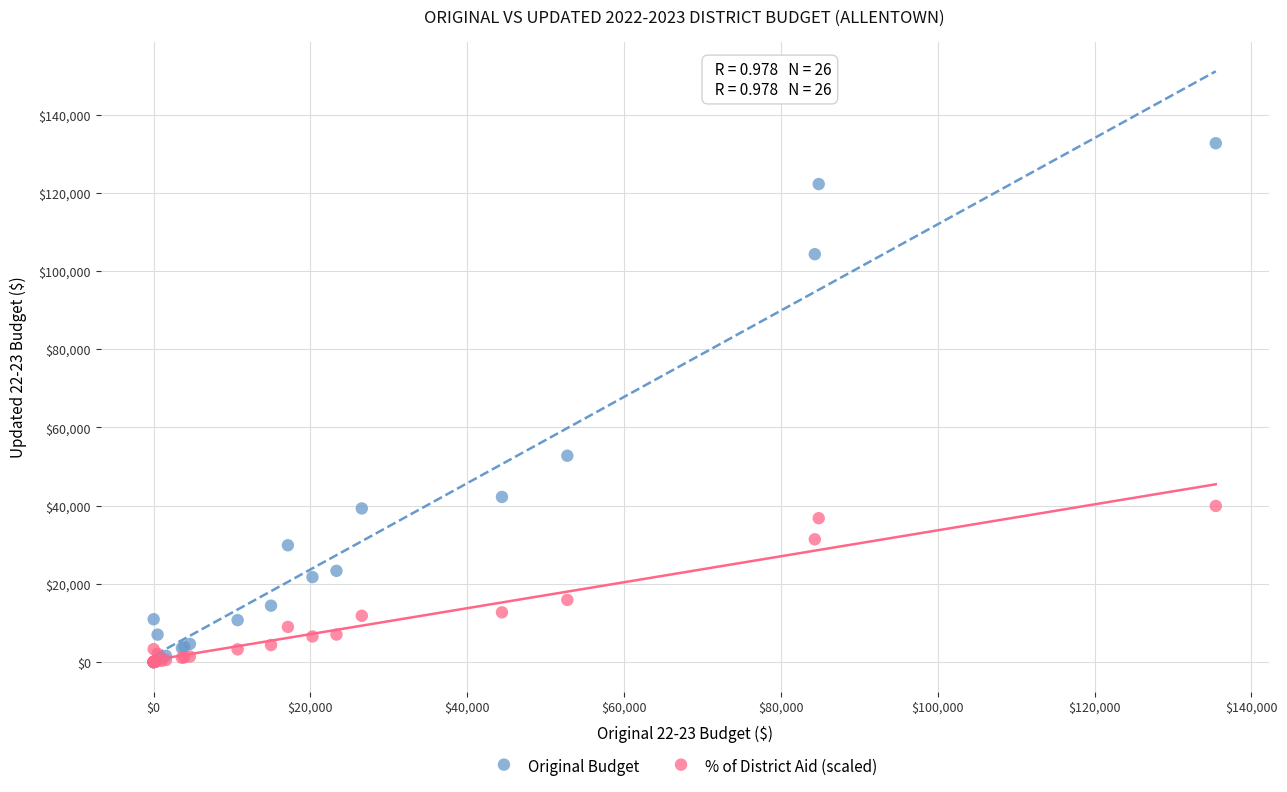

Which series contains the highest Y value?

Original Budget